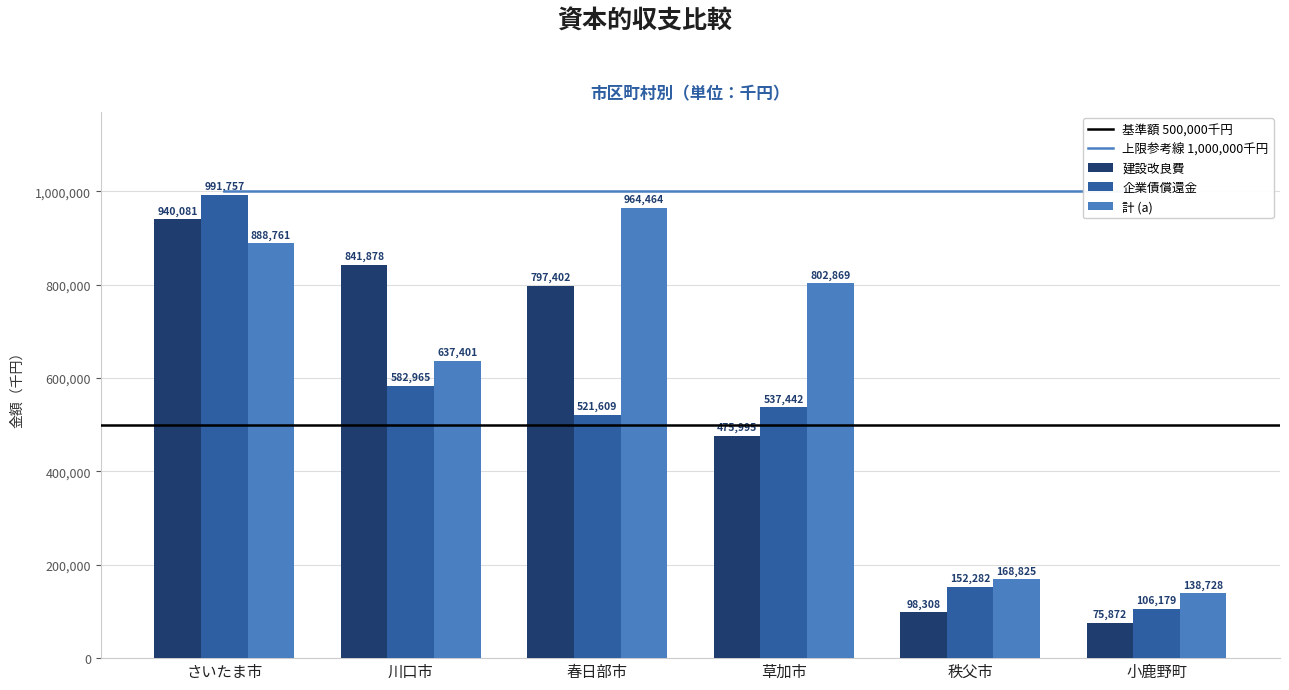

Read the 企業債償還金 value at 春日部市, to the nearest 10.

521610